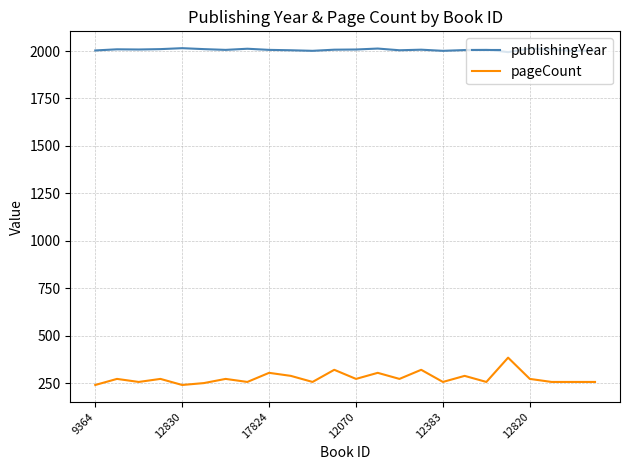

List the series in order of their peak value, lowest first.

pageCount, publishingYear